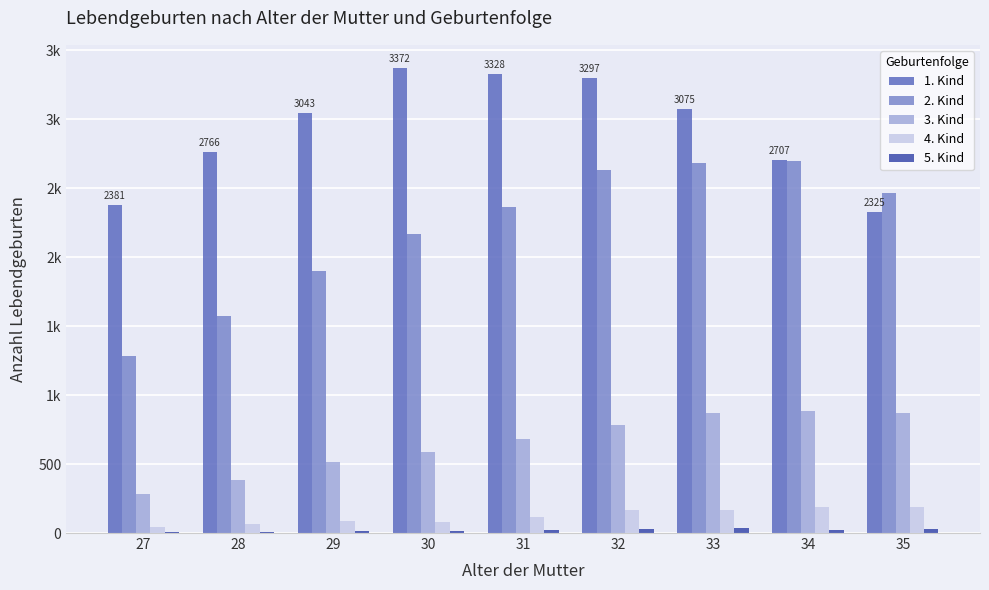

Rank the series at 33 from highest to lowest value.

1. Kind, 2. Kind, 3. Kind, 4. Kind, 5. Kind